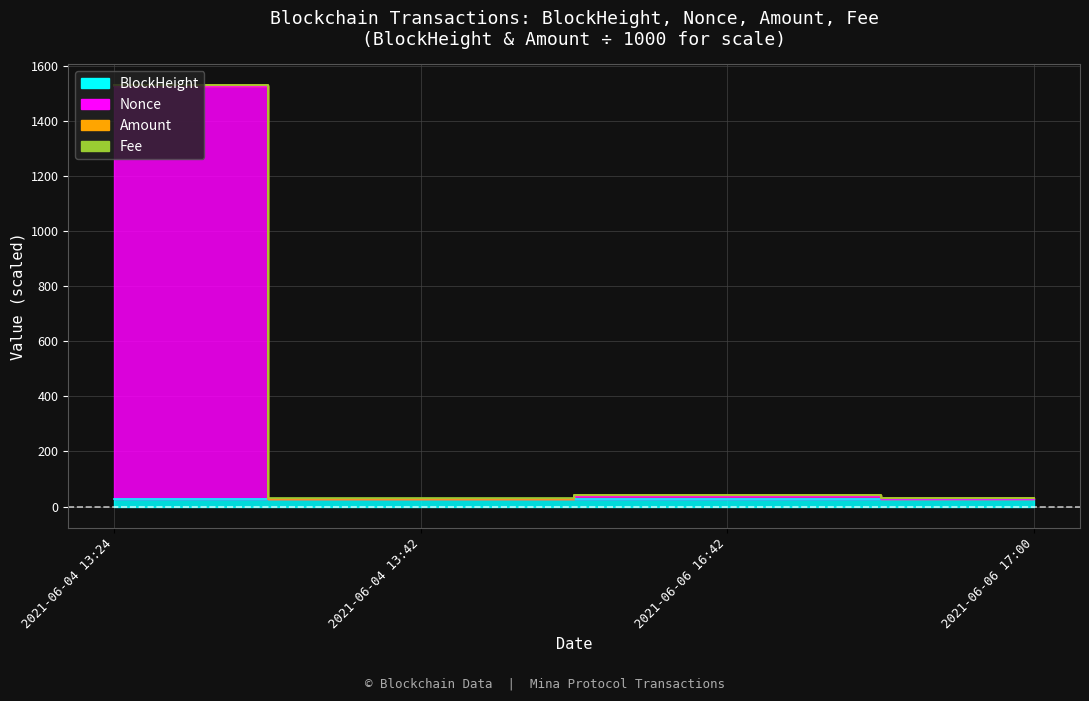

How many BlockHeight values are between 27 and 28?

4